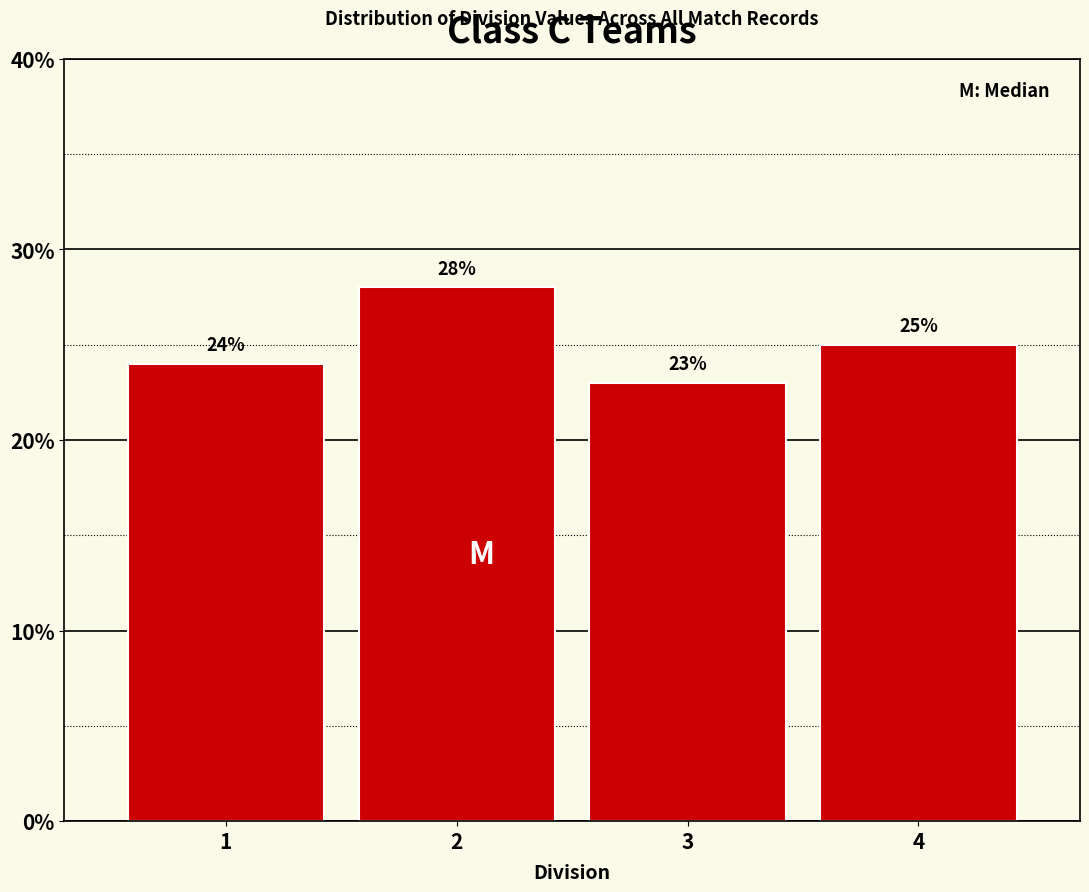

What is the height of the bar covering 1.5 to 2.5 on the x-axis?

28